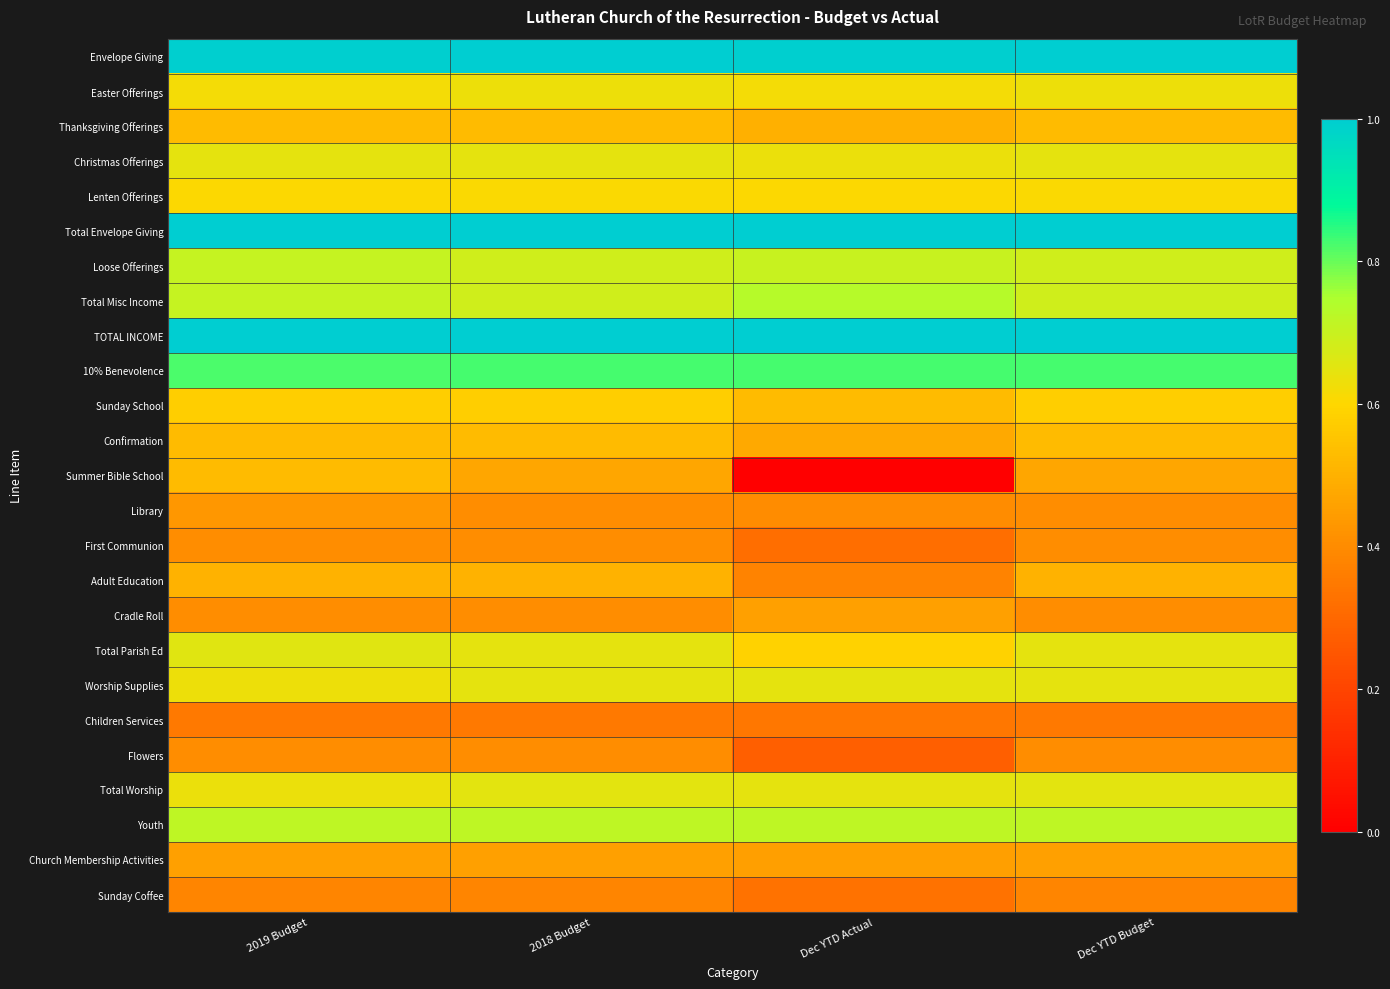

What is the greatest value displayed?

1.0